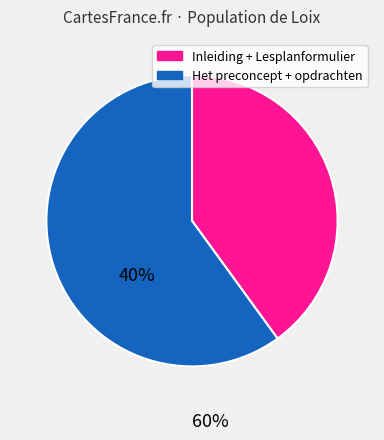

Is there a majority slice in this chart?

Yes